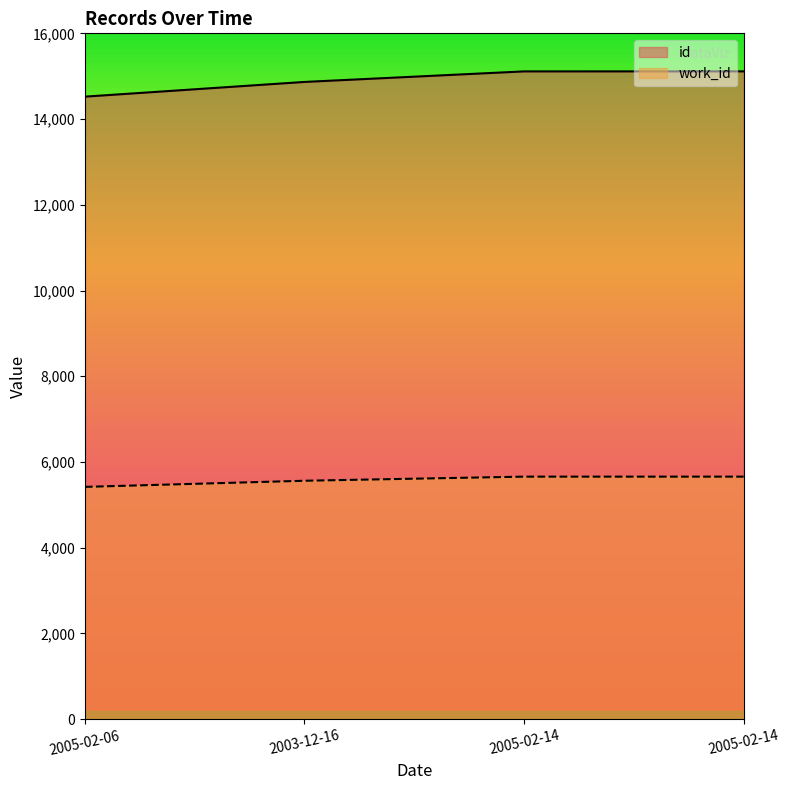

Is it true that id equals 15112 at 2005-02-14?

True